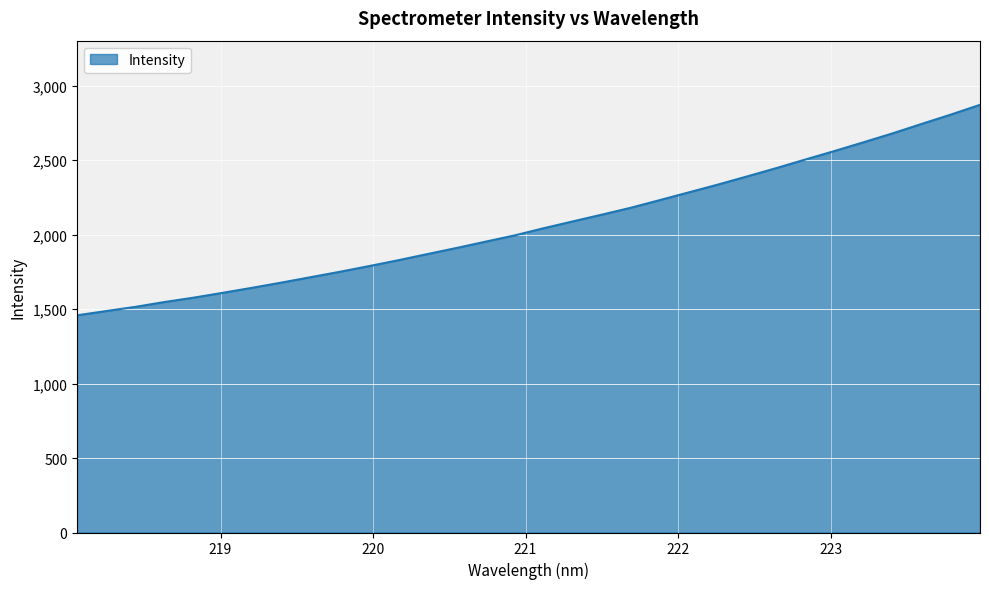

What is the difference between the maximum and minimum values?

1412.6